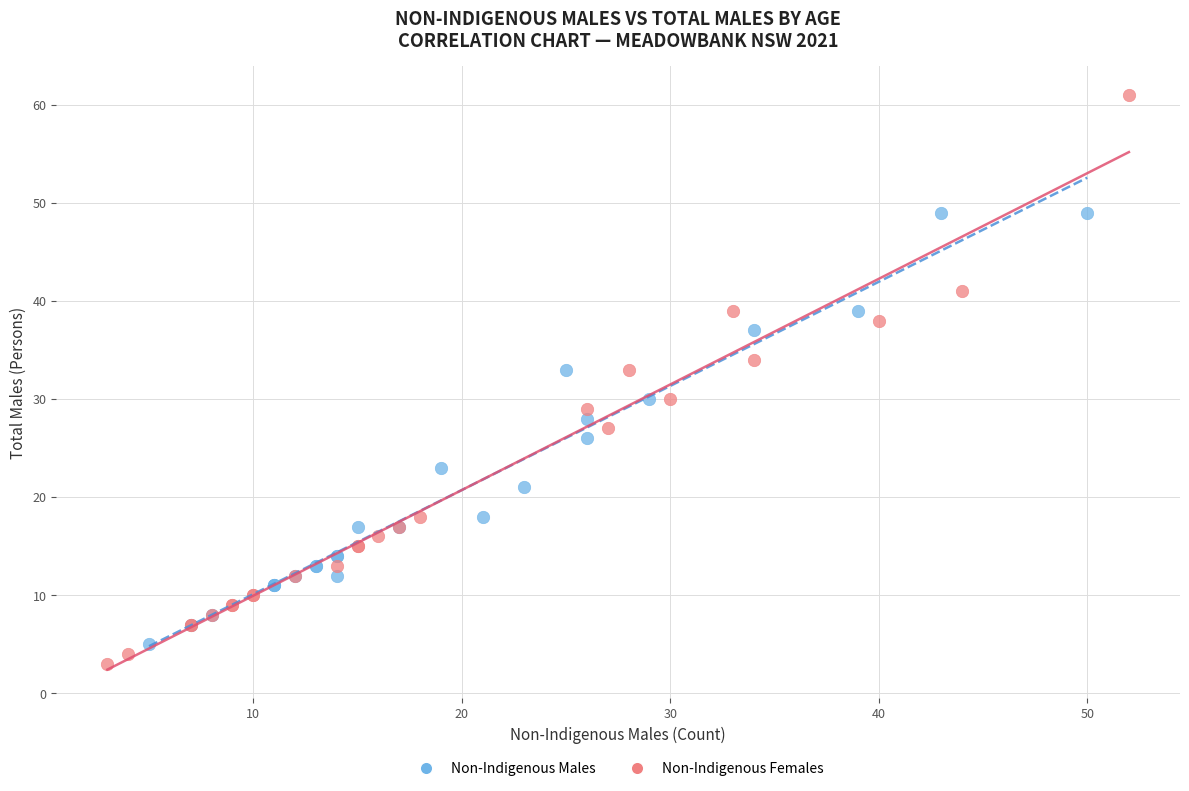

What are all the series names shown in the legend?

Non-Indigenous Males, Non-Indigenous Females